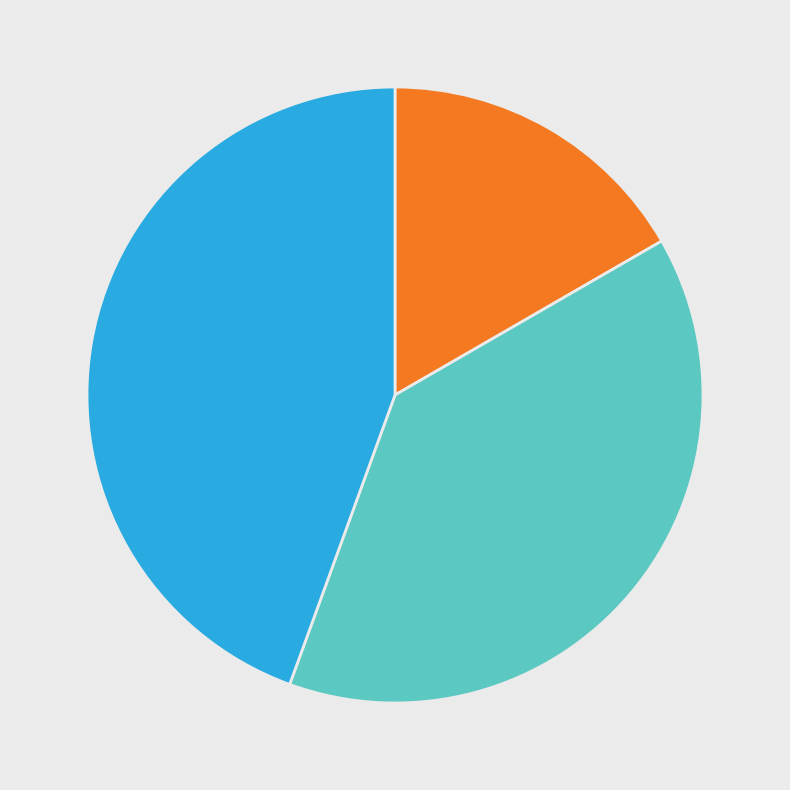

Is there any slice that represents more than half of the pie?

No